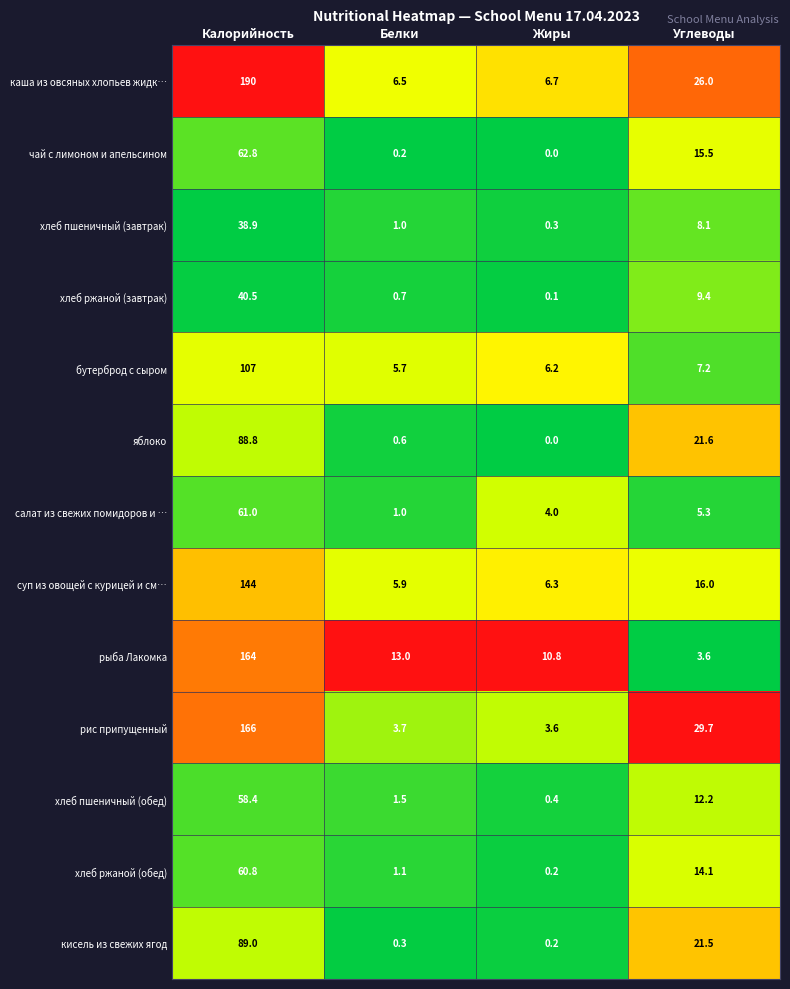

Which series has the widest spread of values?

каша из овсяных хлопьев жидк…